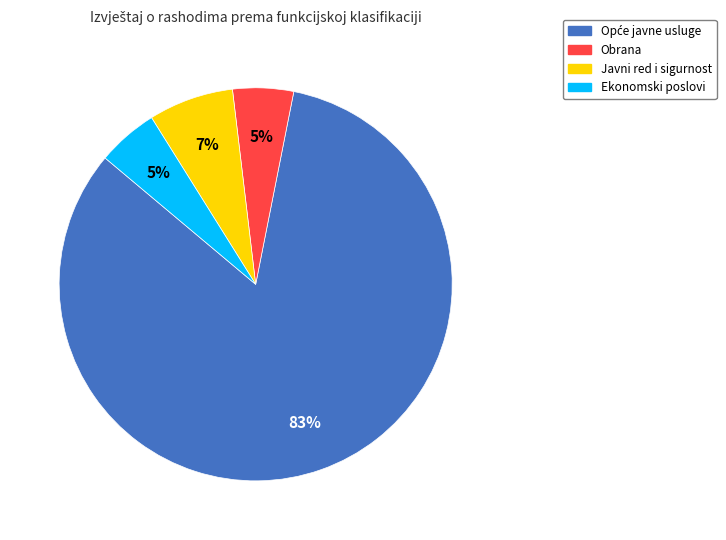

To the nearest percent, what is the difference between the largest and smallest slice percentages?

78%